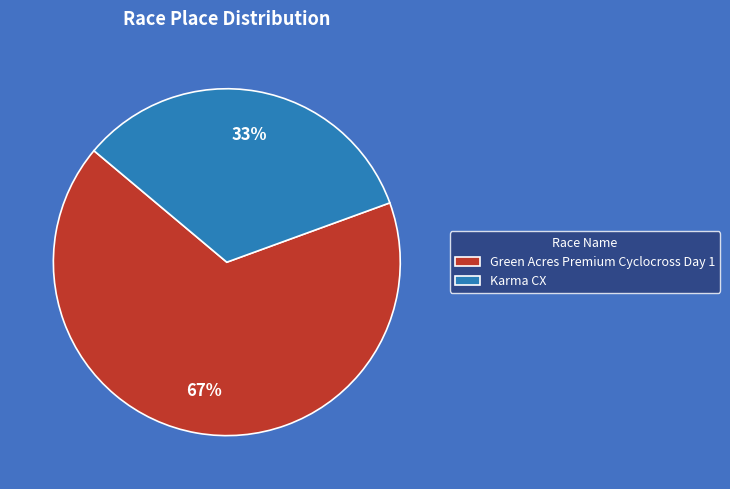

True or false: Green Acres Premium Cyclocross Day 1 accounts for 79% of the total.

False